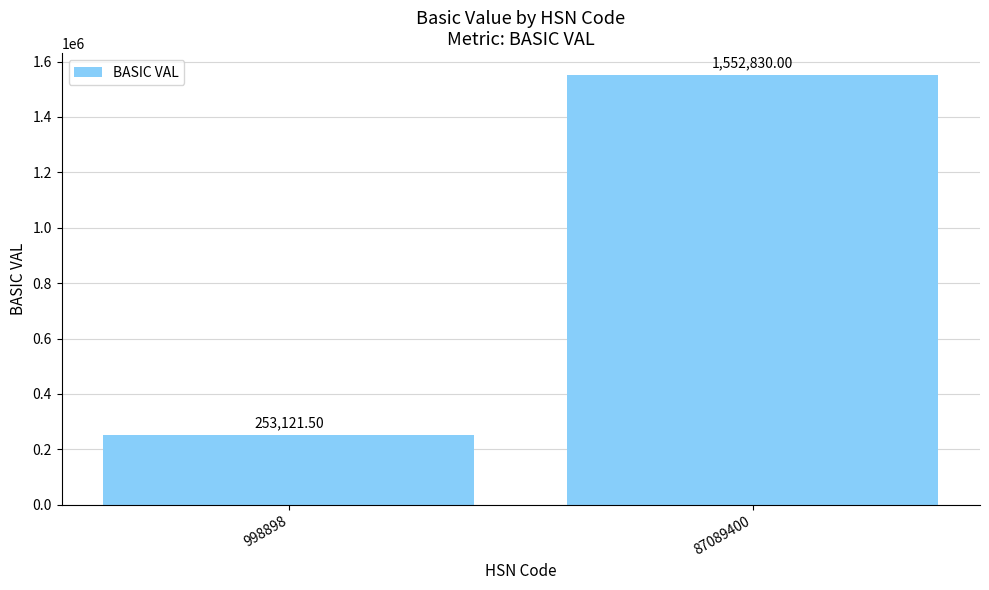

What is the greatest value displayed?

1552830.0